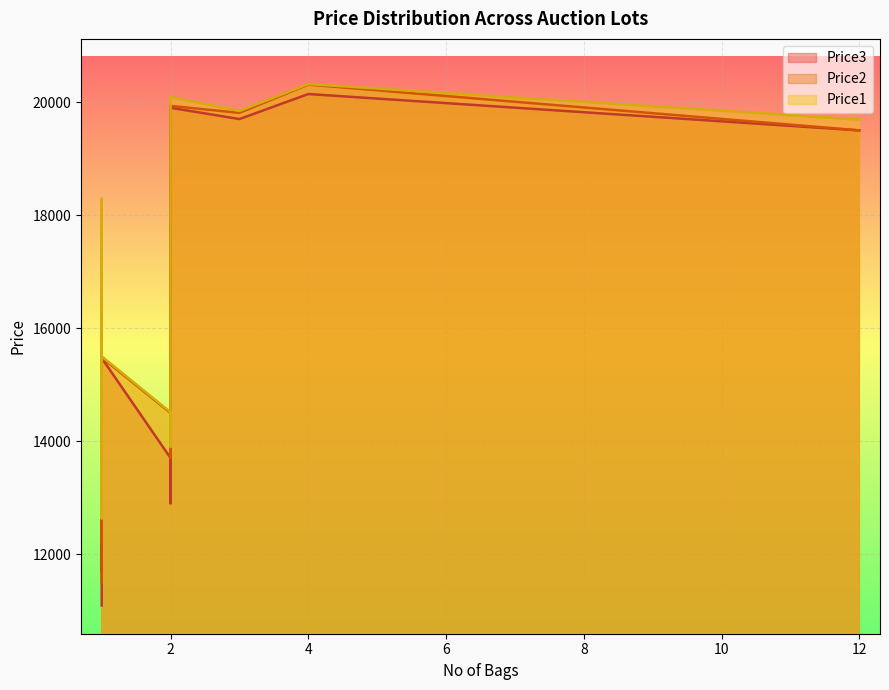

What are all the series names shown in the legend?

Price1, Price2, Price3